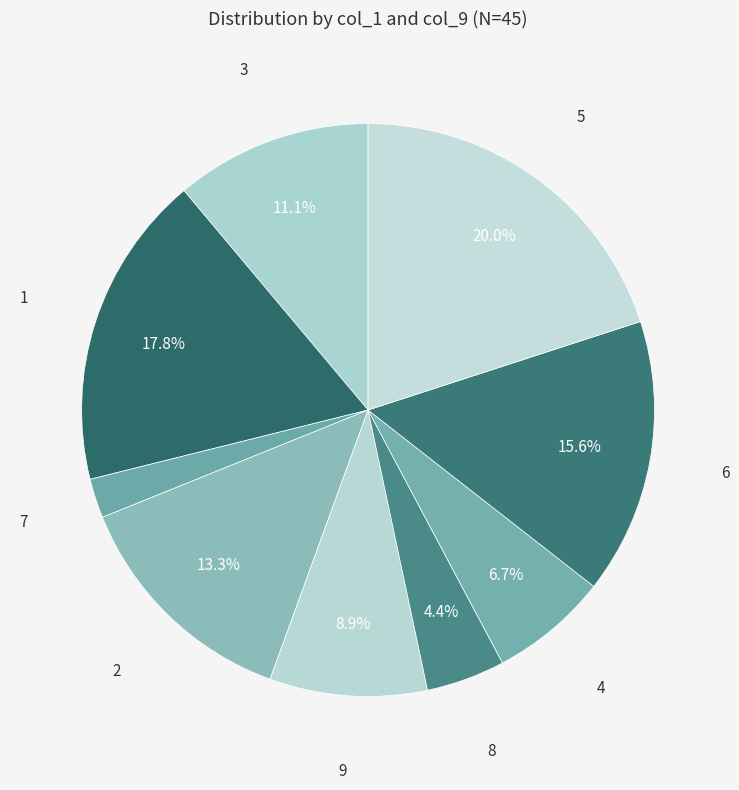

To the nearest percent, what is the average slice percentage?

11%